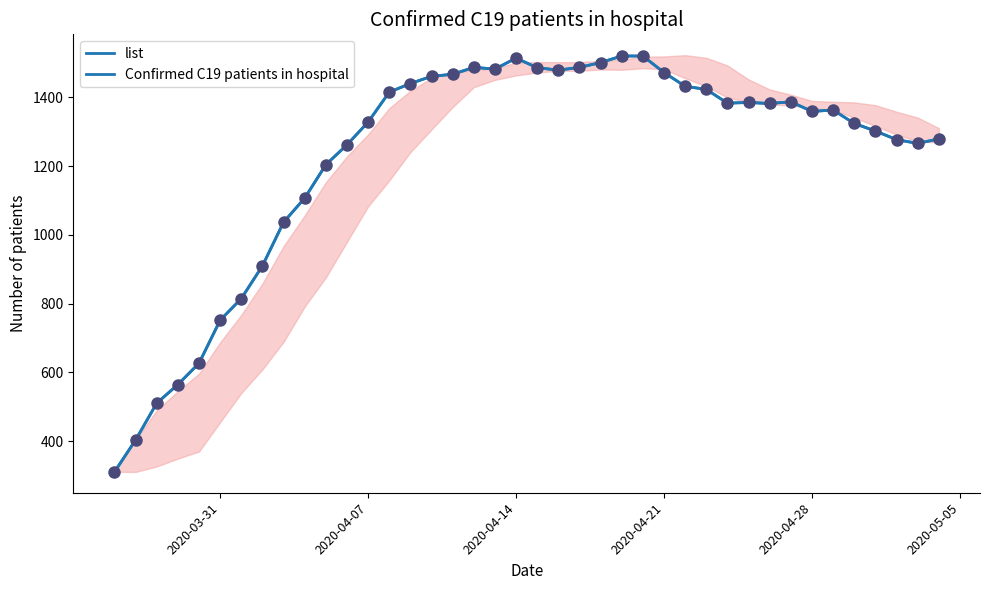

Which series contains the lowest Y value?

list